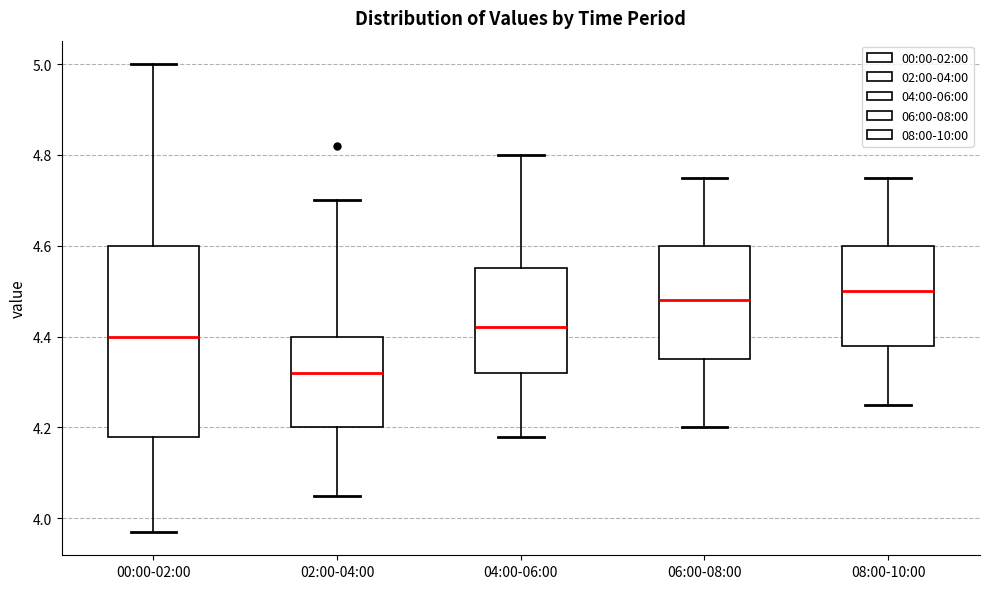

Reading left to right, read every box against the y-axis: the position of its median line, the range the box covers, and the ends of its whiskers. The values are not printed on the chart, so give them approximately, as read against the axis.

00:00-02:00: median 4.40, box 4.18 to 4.60, whiskers 3.98 to 5.00
02:00-04:00: median 4.32, box 4.20 to 4.40, whiskers 4.06 to 4.70
04:00-06:00: median 4.42, box 4.32 to 4.56, whiskers 4.18 to 4.80
06:00-08:00: median 4.48, box 4.36 to 4.60, whiskers 4.20 to 4.76
08:00-10:00: median 4.50, box 4.38 to 4.60, whiskers 4.26 to 4.76